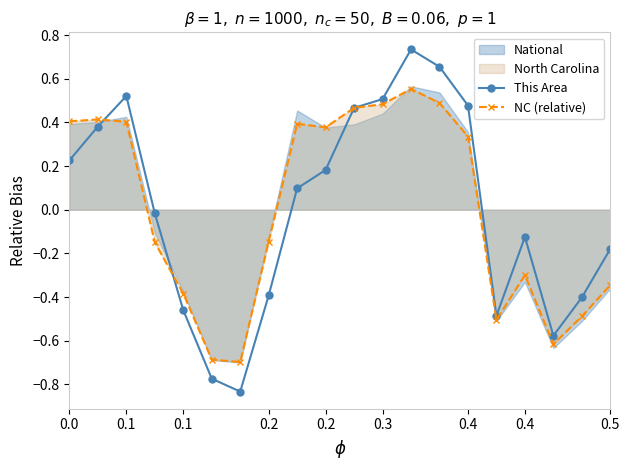

How many positive values does the NC (relative) series have?

10